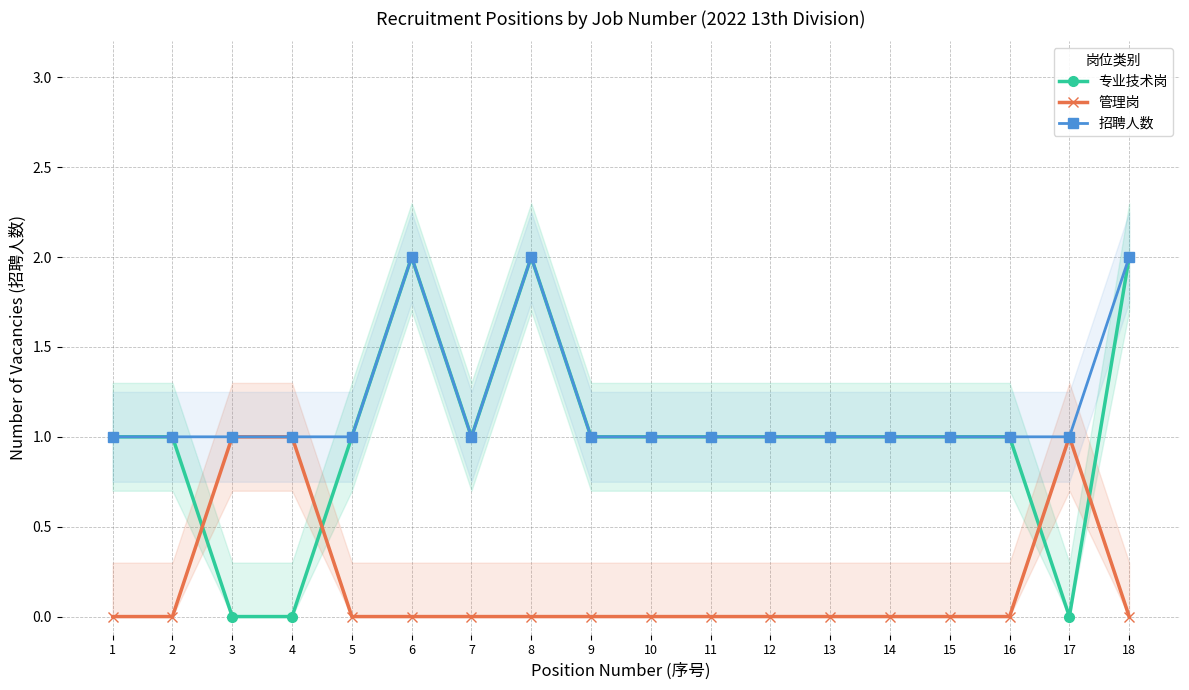

How many values in the 招聘人数 series exceed 1?

3